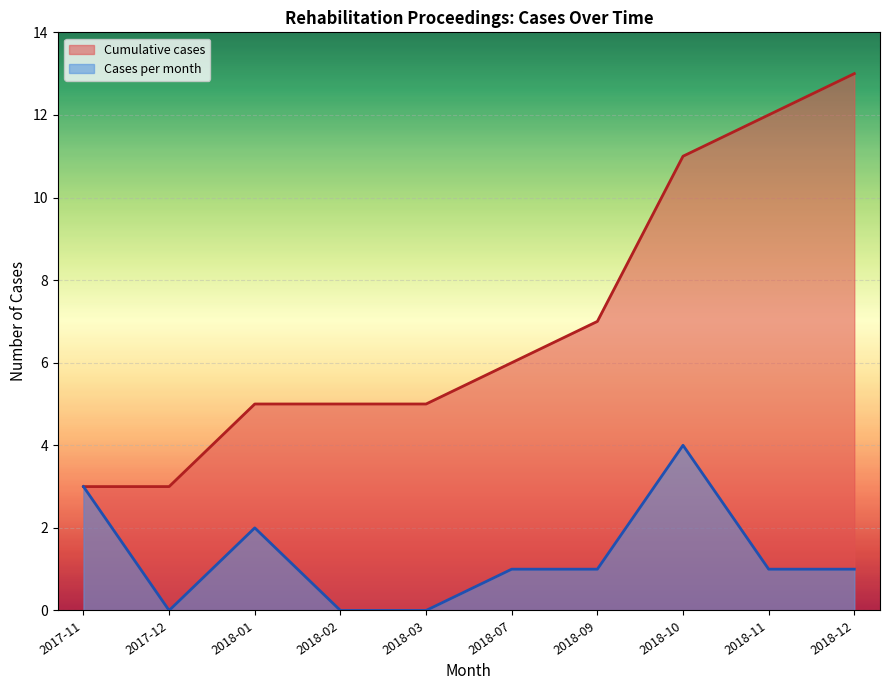

True or false: Cases per month and Cumulative cases intersect in this chart.

False